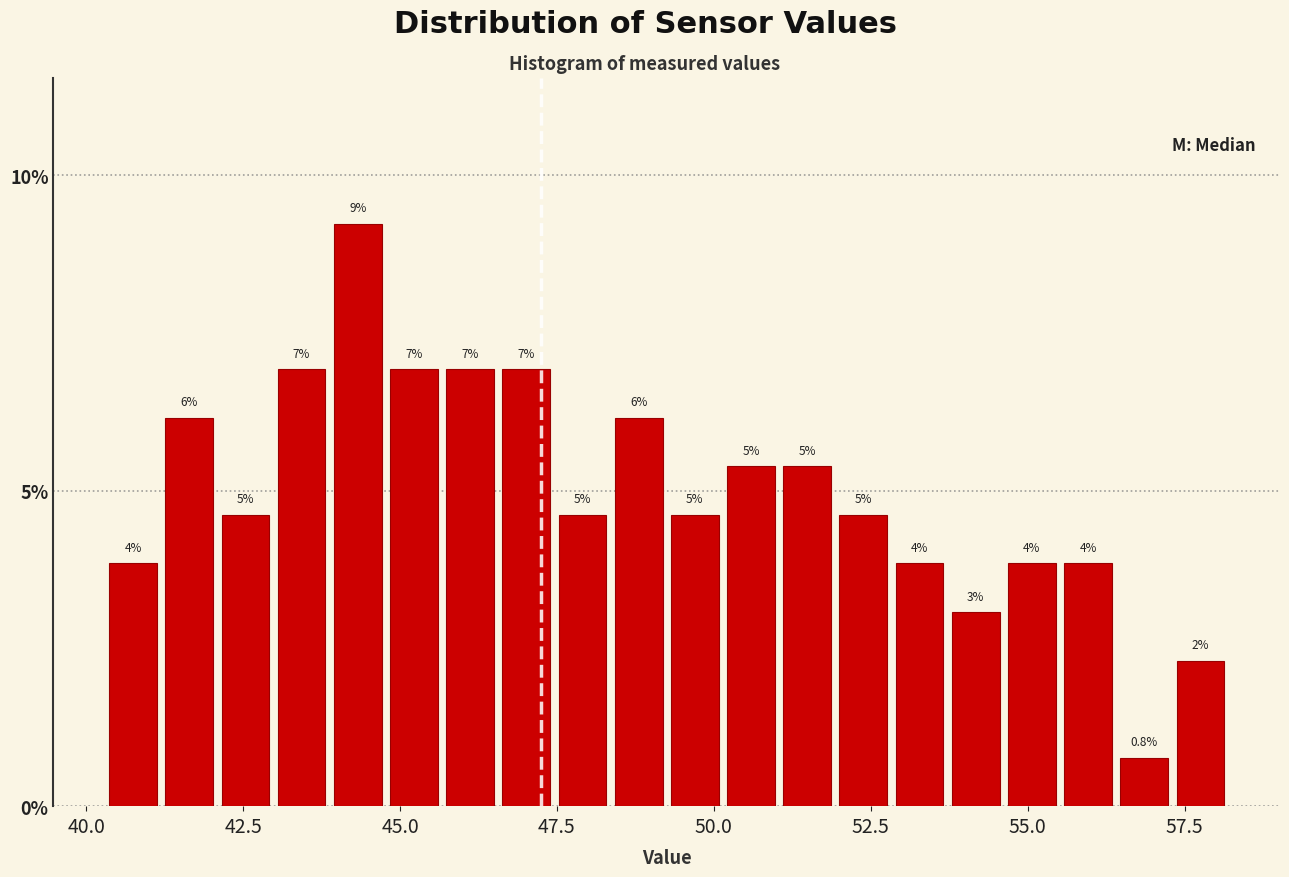

Around what value on the x-axis is the tallest bar? Give the approximate position of its centre, as read against the axis.

44.5